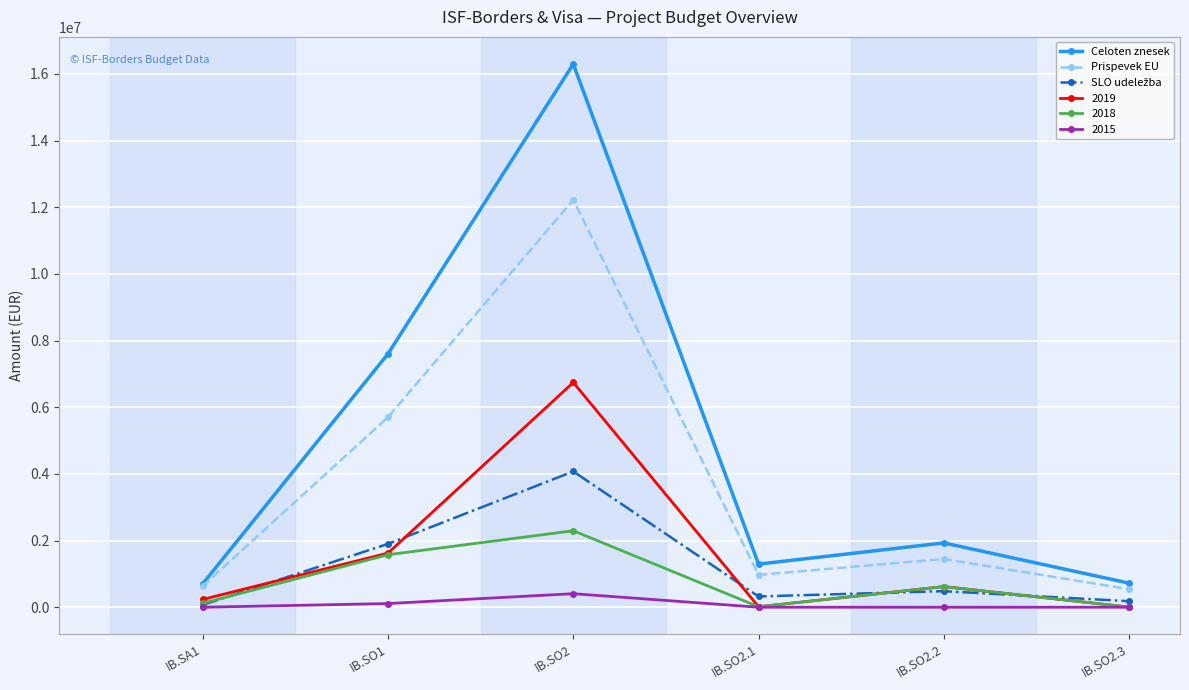

What is the average value of the Prispevek EU series?

3586873.5